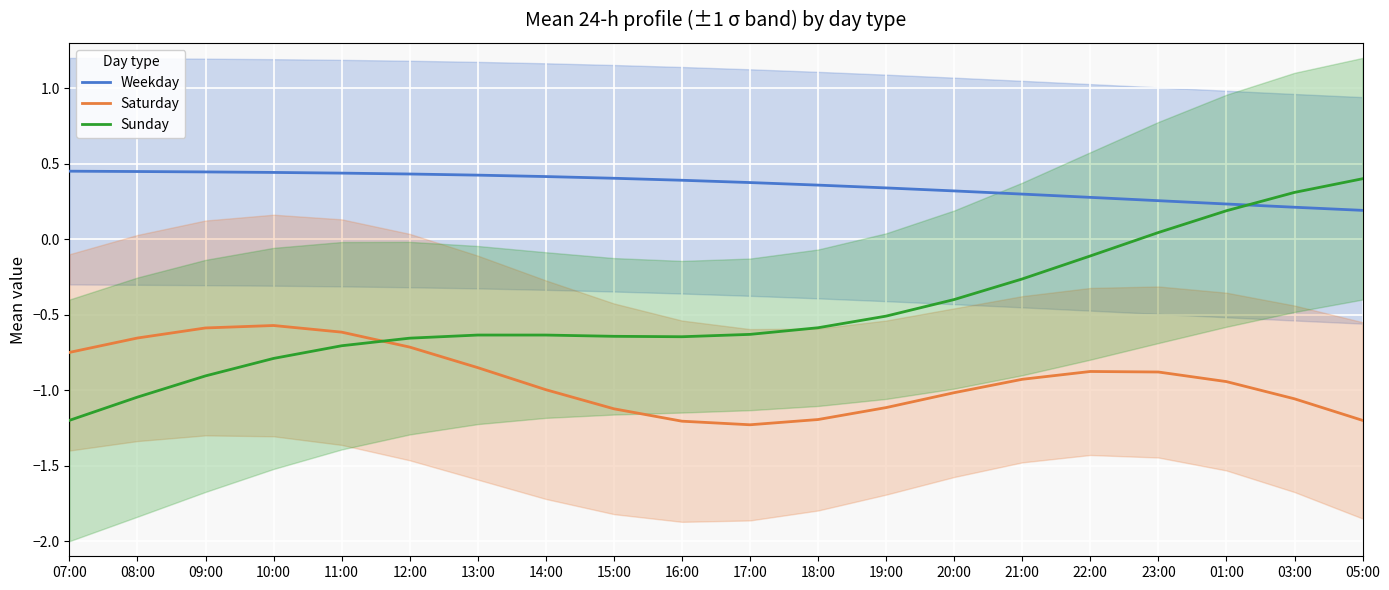

Reading left to right, extract all data points from this chart.

Weekday: 07:00=0.5	08:00=0.4	09:00=0.4	10:00=0.4	11:00=0.4	12:00=0.4	13:00=0.4	14:00=0.4	15:00=0.4	16:00=0.4	17:00=0.4	18:00=0.4	19:00=0.3	20:00=0.3	21:00=0.3	22:00=0.3	23:00=0.3	01:00=0.2	03:00=0.2	05:00=0.2
Saturday: 07:00=-0.8	08:00=-0.7	09:00=-0.6	10:00=-0.6	11:00=-0.6	12:00=-0.7	13:00=-0.9	14:00=-1.0	15:00=-1.1	16:00=-1.2	17:00=-1.2	18:00=-1.2	19:00=-1.1	20:00=-1.0	21:00=-0.9	22:00=-0.9	23:00=-0.9	01:00=-0.9	03:00=-1.1	05:00=-1.2
Sunday: 07:00=-1.2	08:00=-1.0	09:00=-0.9	10:00=-0.8	11:00=-0.7	12:00=-0.7	13:00=-0.6	14:00=-0.6	15:00=-0.6	16:00=-0.6	17:00=-0.6	18:00=-0.6	19:00=-0.5	20:00=-0.4	21:00=-0.3	22:00=-0.1	23:00=0.0	01:00=0.2	03:00=0.3	05:00=0.4